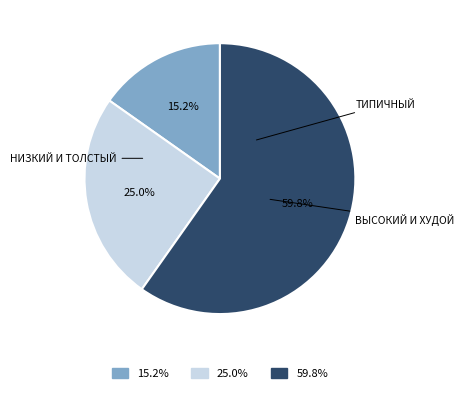

What is the smallest slice in the pie chart?

15.2%